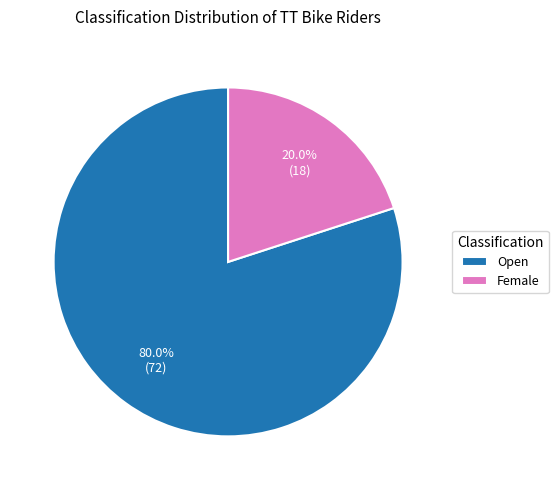

How many slices are in this pie chart?

2